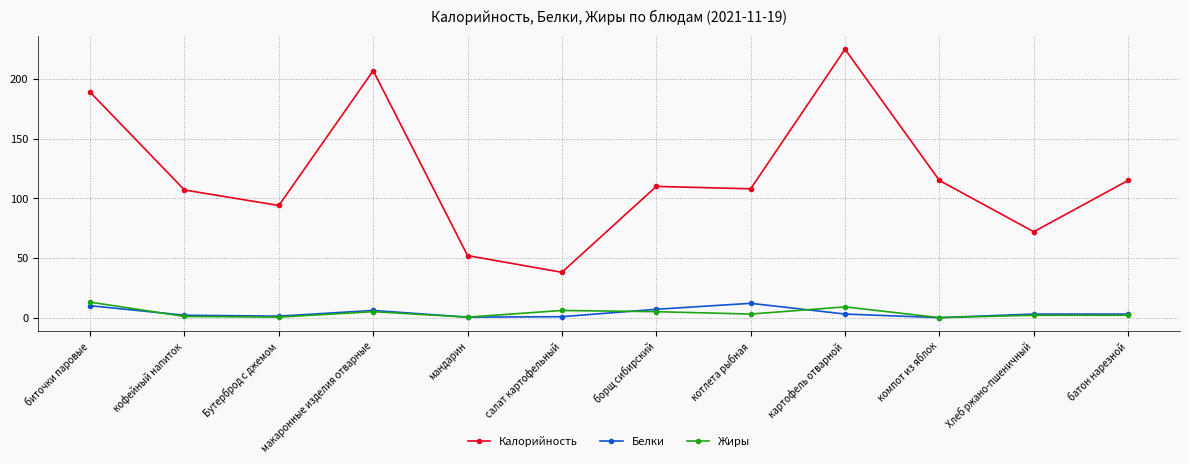

What is the maximum value shown in the chart?

225.0